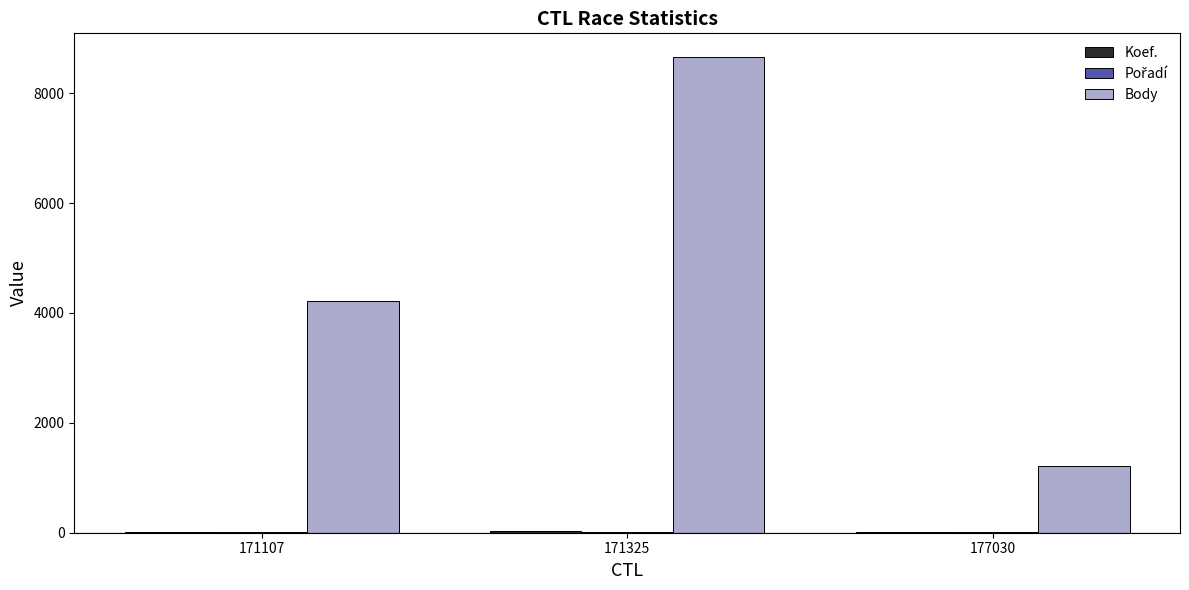

What is the spread (max minus min) of values at 171107?

4205